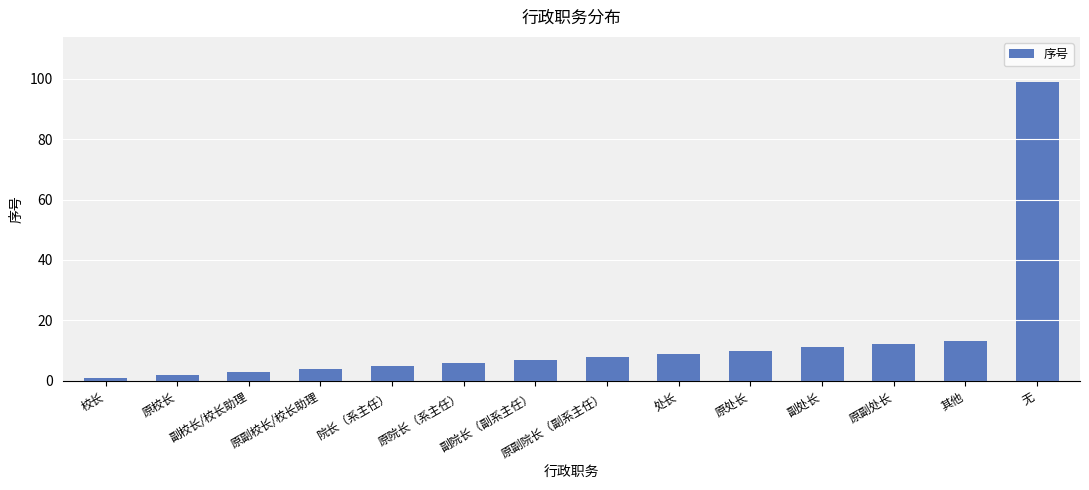

What is the difference between the second highest and second lowest values?

11